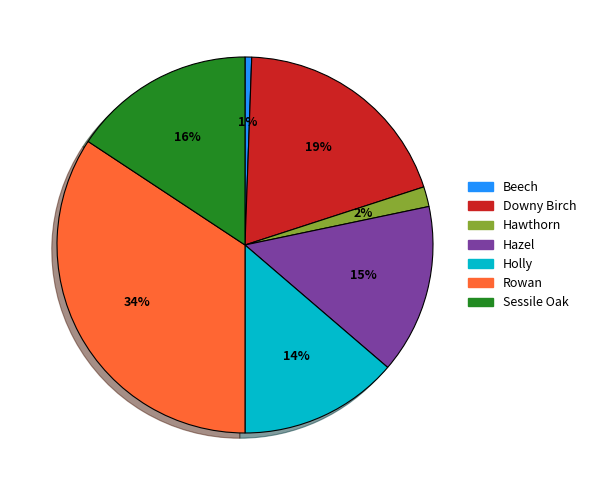

To the nearest percent, what is the average slice percentage?

14%